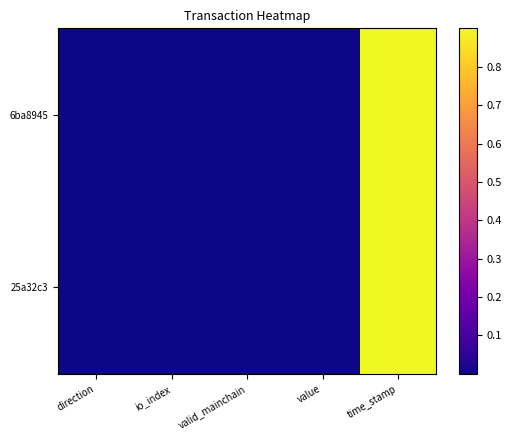

Reading right to left, transcribe all the data shown in this chart.

6ba8945: time_stamp=1.0	value=0.0	valid_mainchain=0.0	io_index=0.0	direction=0.0
25a32c3: time_stamp=1.0	value=0.0	valid_mainchain=0.0	io_index=0.0	direction=0.0